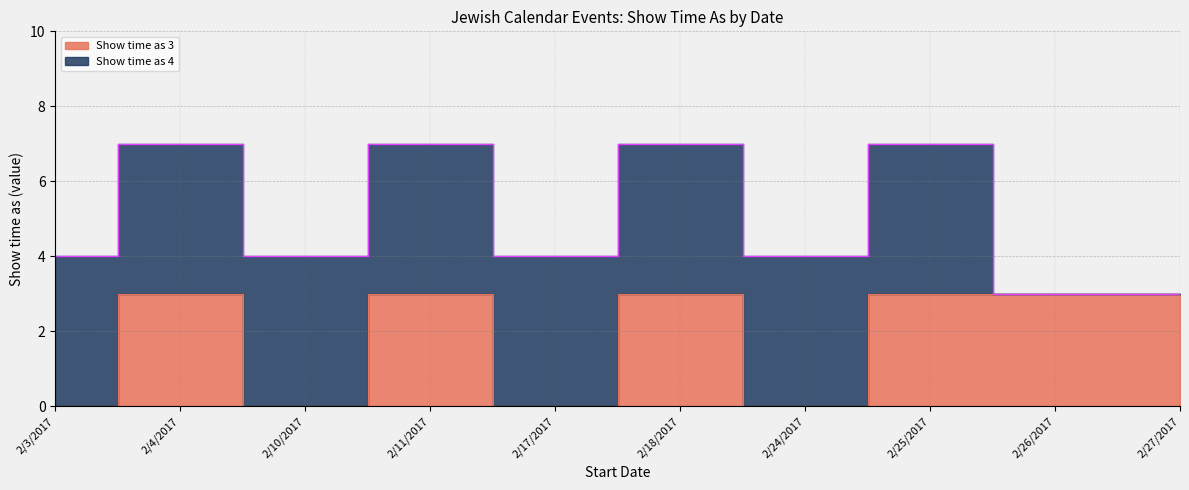

The value at 2/25/2017 is 3. True or false?

True